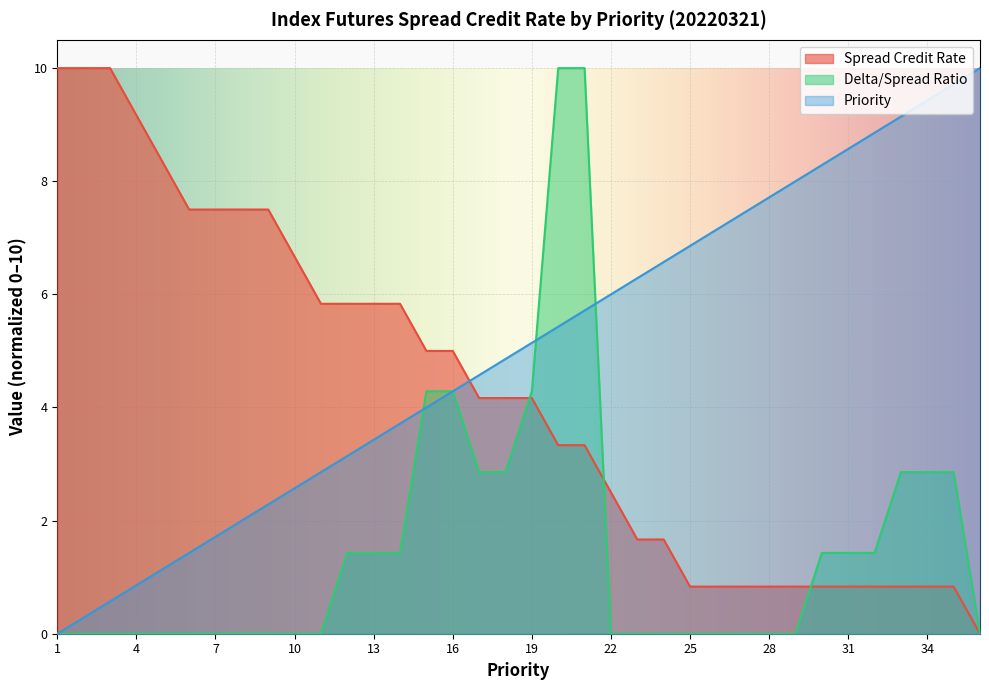

Which series has the largest range (max minus min)?

Spread Credit Rate